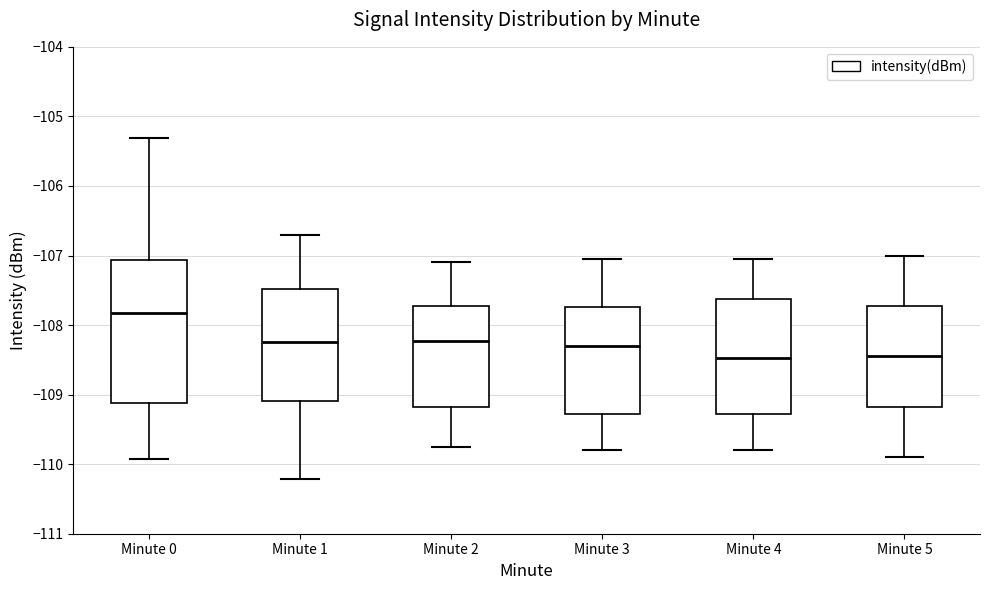

Reading left to right, read every box against the y-axis: the position of its median line, the range the box covers, and the ends of its whiskers. The values are not printed on the chart, so give them approximately, as read against the axis.

Minute 0: median -107.8, box -109.1 to -107.1, whiskers -109.9 to -105.3
Minute 1: median -108.2, box -109.1 to -107.5, whiskers -110.2 to -106.7
Minute 2: median -108.2, box -109.2 to -107.7, whiskers -109.7 to -107.1
Minute 3: median -108.3, box -109.3 to -107.7, whiskers -109.8 to -107.0
Minute 4: median -108.5, box -109.3 to -107.6, whiskers -109.8 to -107.0
Minute 5: median -108.4, box -109.2 to -107.7, whiskers -109.9 to -107.0